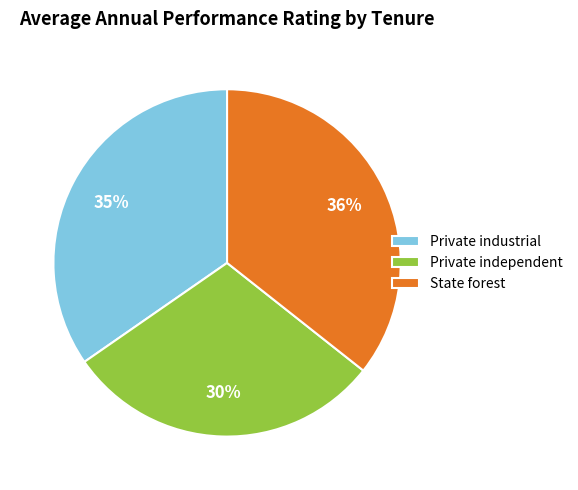

What percentage is the State forest slice, to the nearest percent?

36%